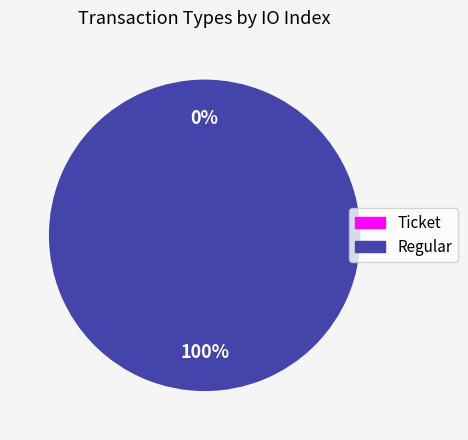

How many segments does this pie chart have?

2